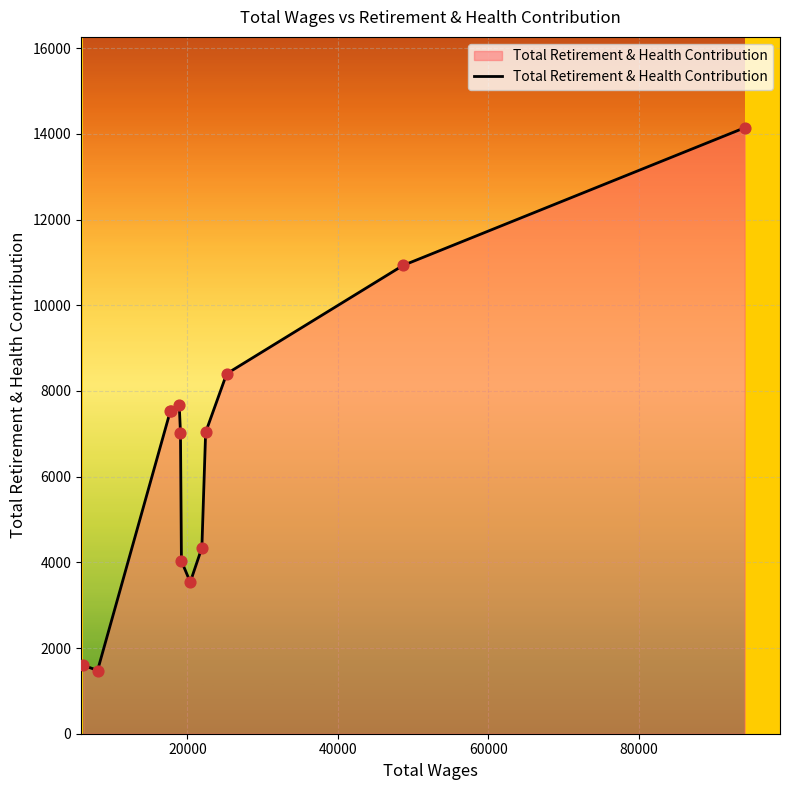

What is the greatest value displayed?

14144